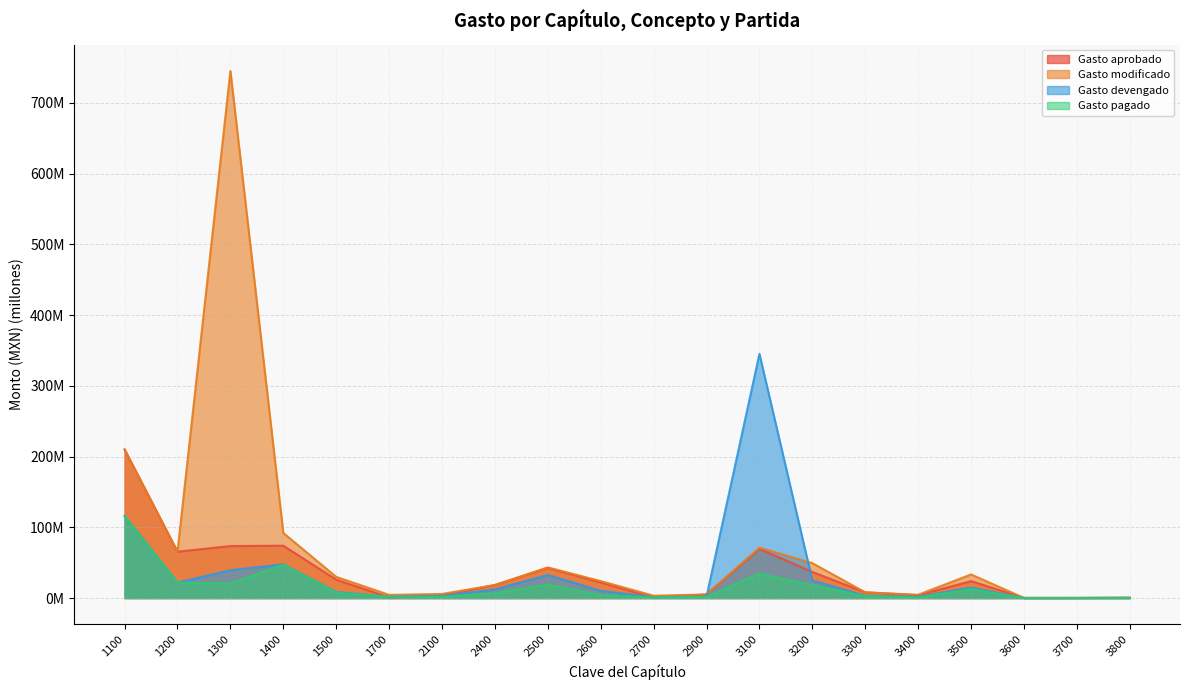

What is the sum of the Gasto devengado values at 1400 and 2500?

80.3